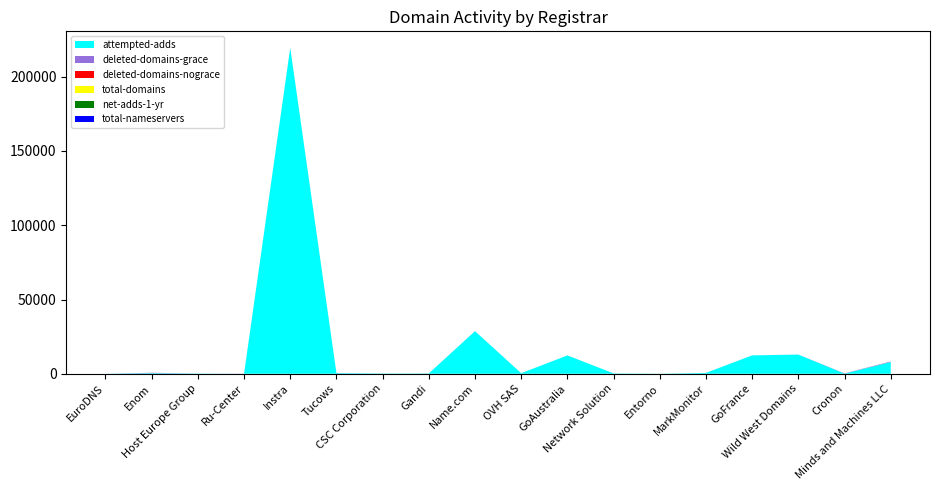

Reading left to right, what are all the values shown in this chart?

attempted-adds: 33	415	148	20	219474	405	200	211	28679	380	12339	261	41	554	12371	12899	97	7915
deleted-domains-grace: 12	260	10	68	113	49	0	30	31	0	13	1	0	0	22	24	149	311
deleted-domains-nograce: 0	0	1	0	0	0	2	1	0	0	1	2	0	0	0	3	16	2
total-domains: 0	0	0	0	0	0	8	0	0	0	0	0	12	13	0	0	0	16
net-adds-1-yr: 0	0	0	0	0	0	8	0	0	0	0	0	12	3	0	0	0	13
total-nameservers: 0	0	0	0	0	24	0	0	0	0	0	0	4	15	0	0	0	7